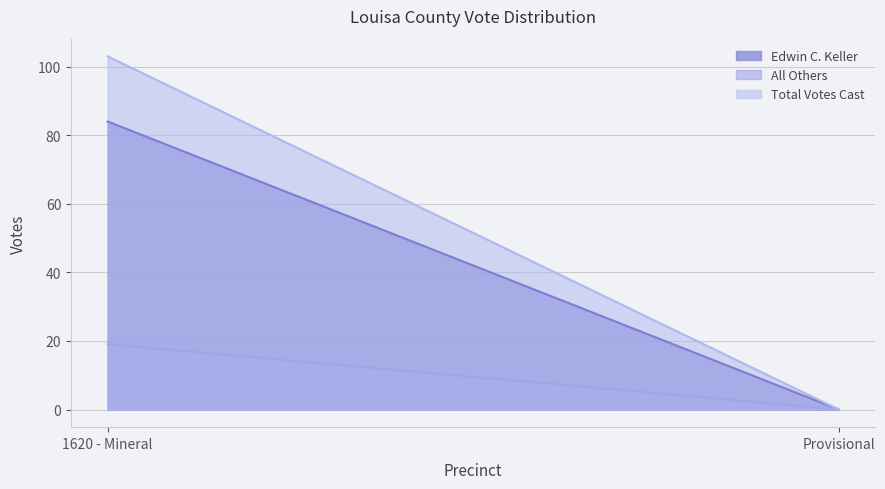

Rank the series at 1620 - Mineral from highest to lowest value.

Total Votes Cast, Edwin C. Keller, All Others